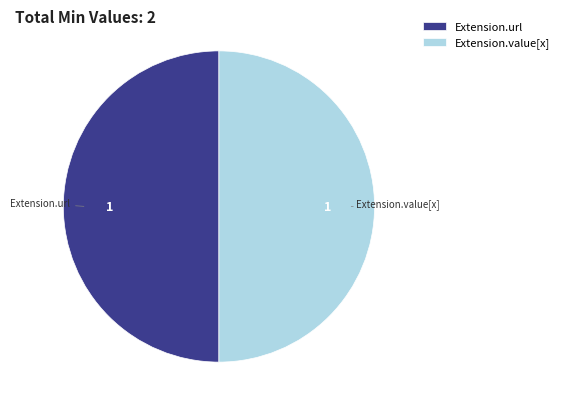

Is it true that Extension.url is 50% of the pie?

True